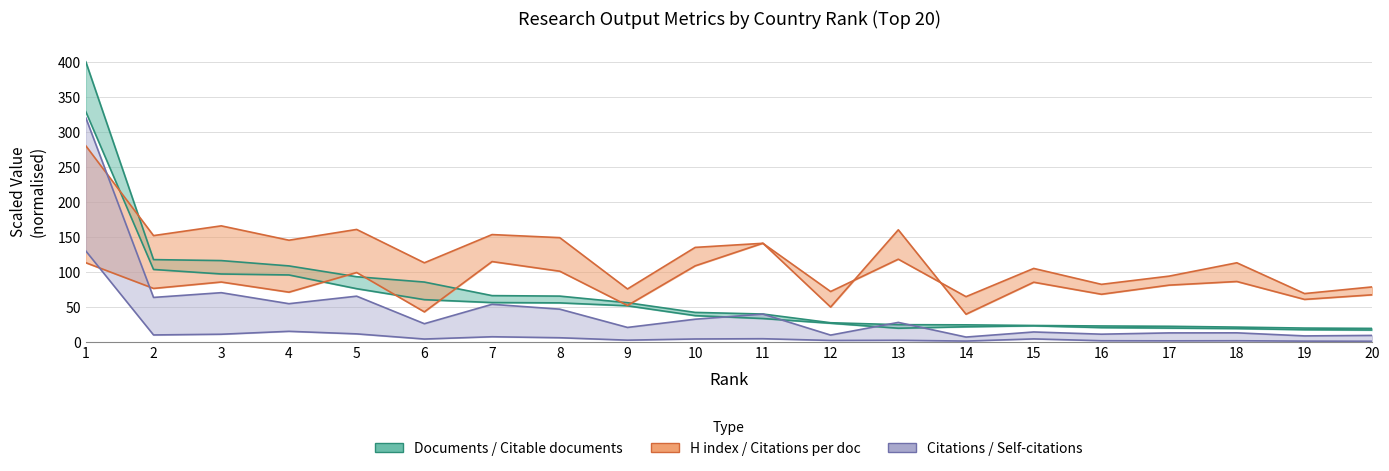

True or false: Citations and Documents intersect in this chart.

True